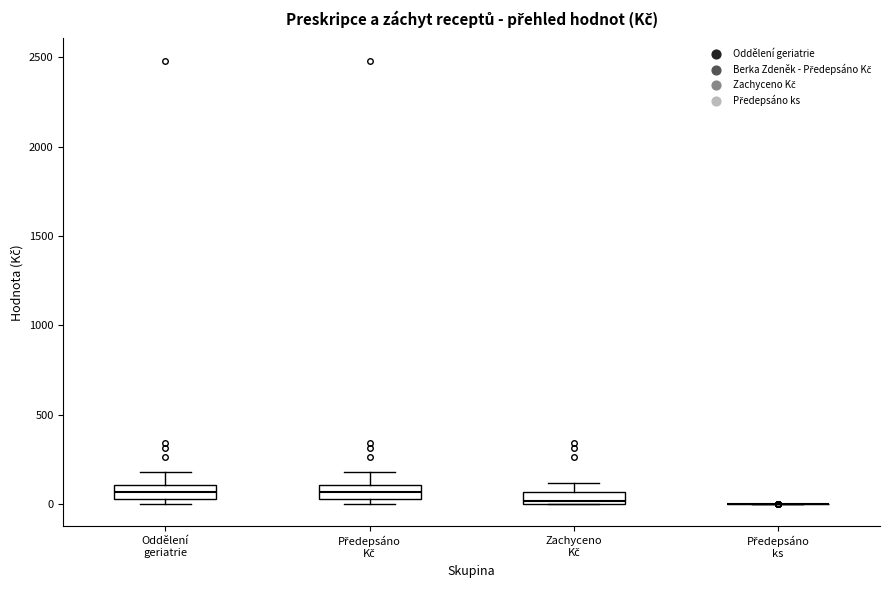

Where is the upper edge of the box for Oddělení geriatrie on the y-axis? The values are not printed on the chart, so give them approximately, as read against the axis.

100